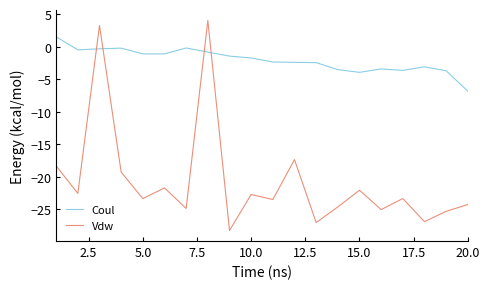

List the series in order of their peak value, lowest first.

Coul, Vdw